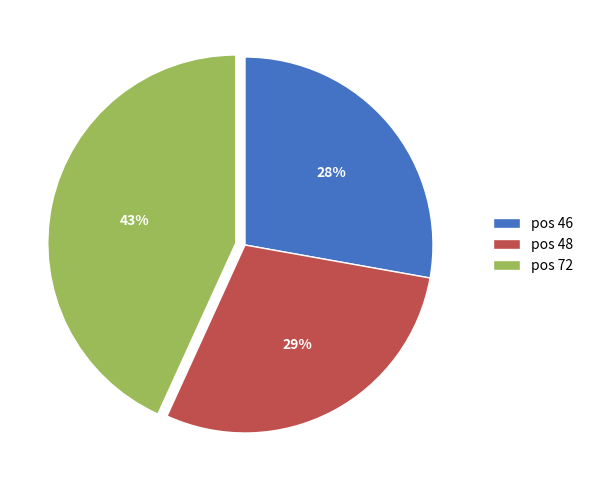

To the nearest percent, what is the difference between the largest and smallest slice percentages?

15%